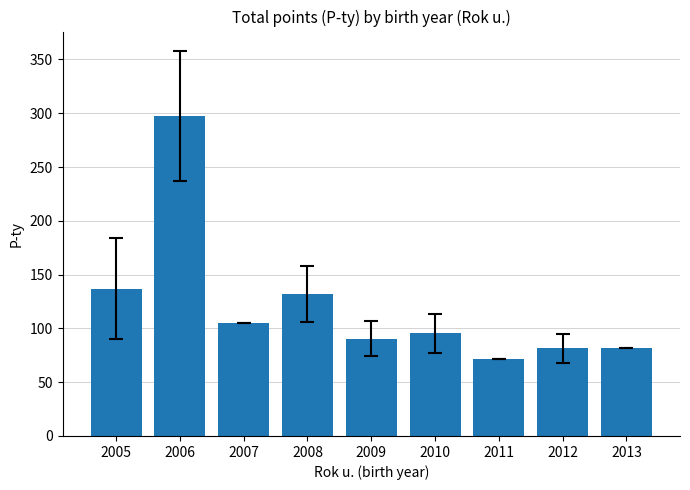

Is it true that the value at 2007 is 64.7?

False